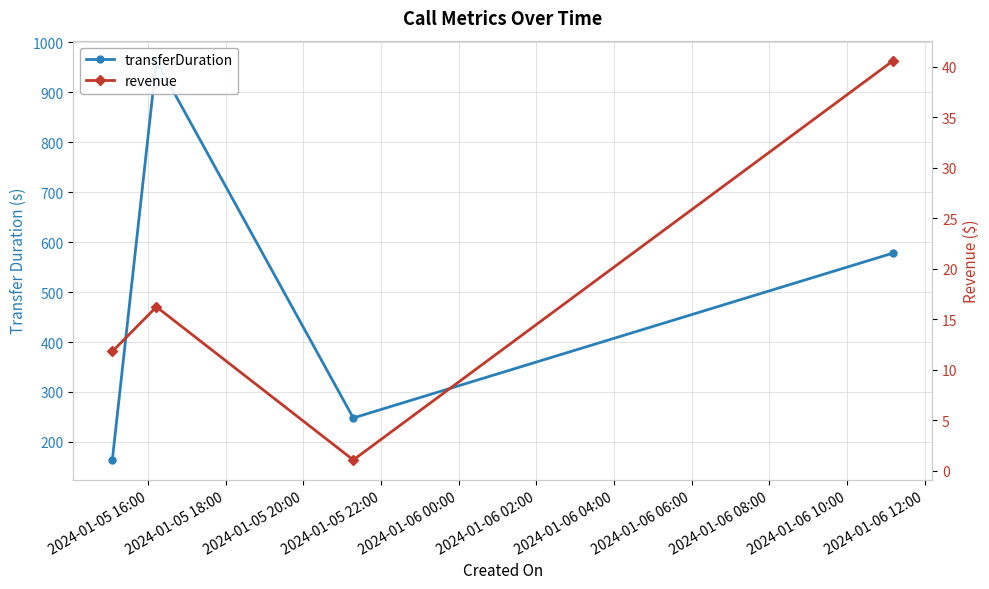

The value of revenue at 2024-01-05 18:00 is 8.8. True or false?

False